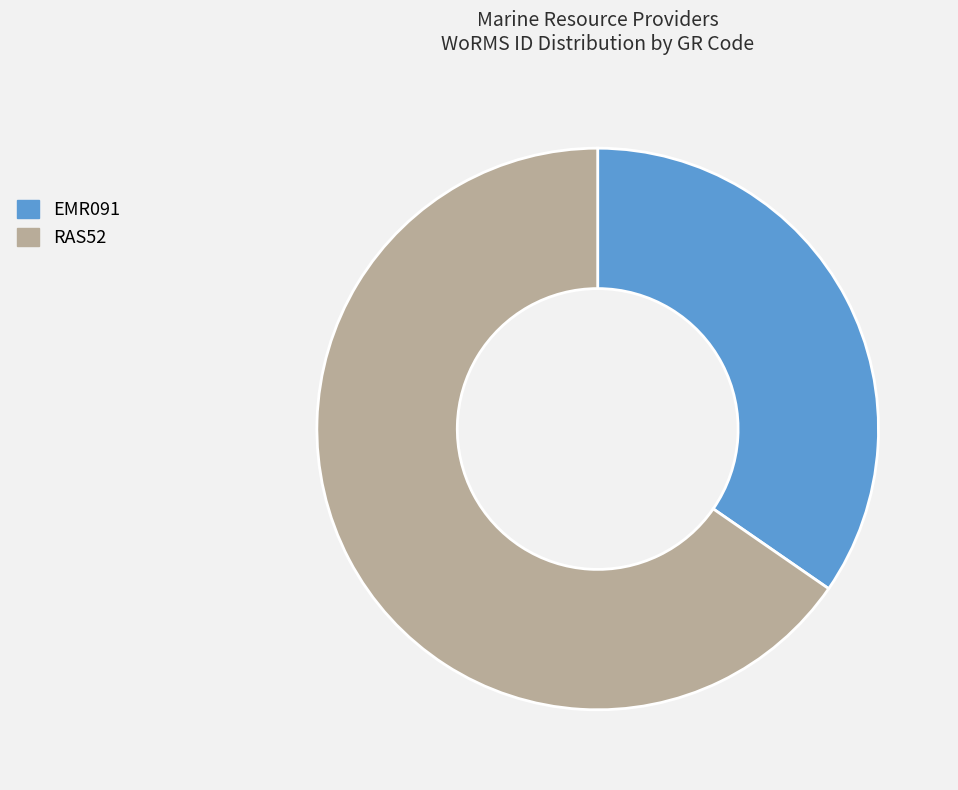

Combined, do EMR091 and RAS52 account for over 50%?

Yes